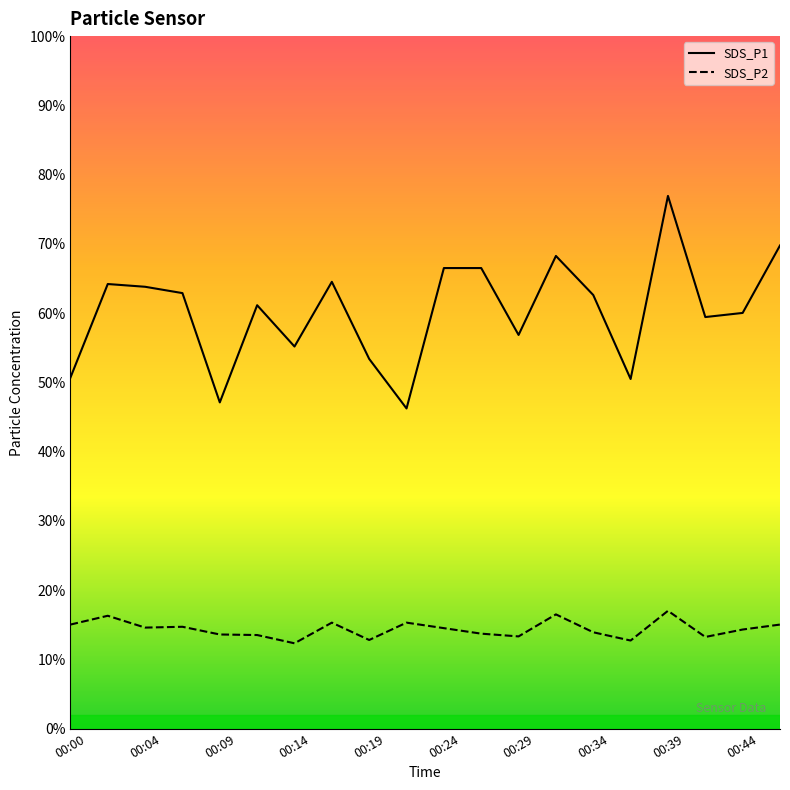

True or false: SDS_P1 and SDS_P2 intersect in this chart.

False